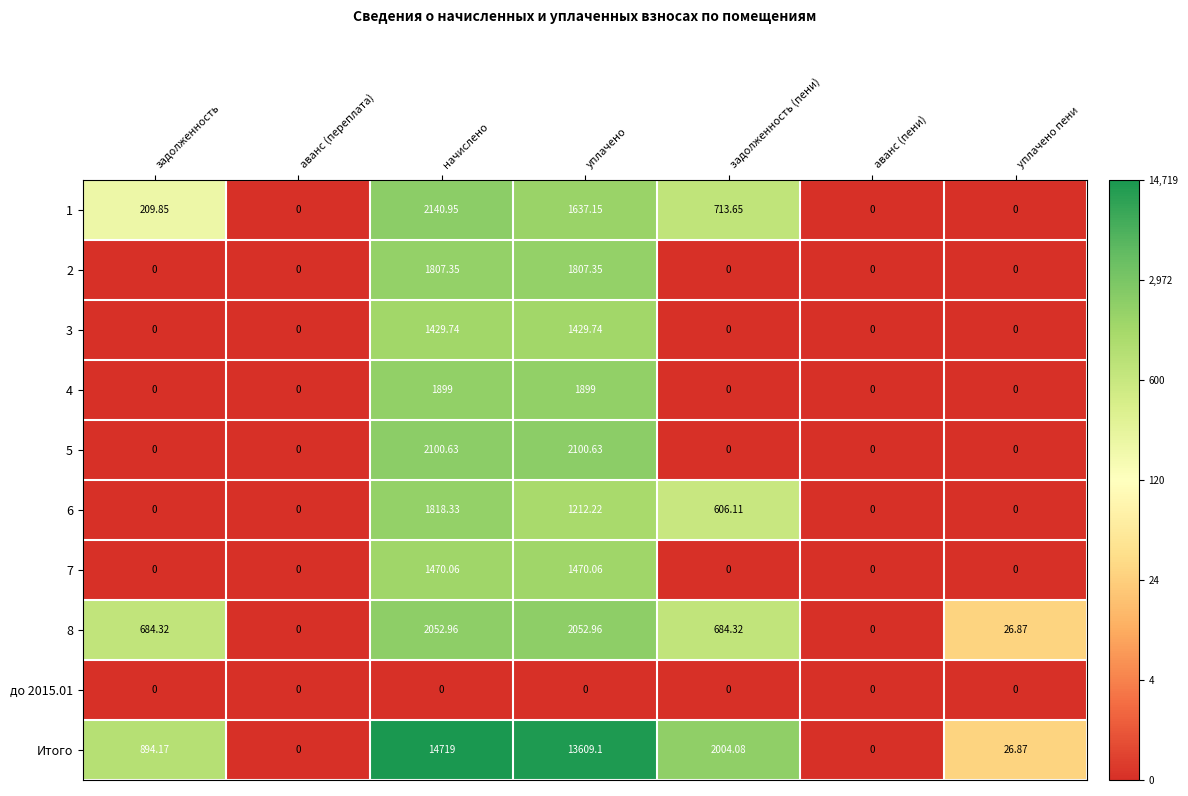

Which series has the largest total across all categories?

Итого